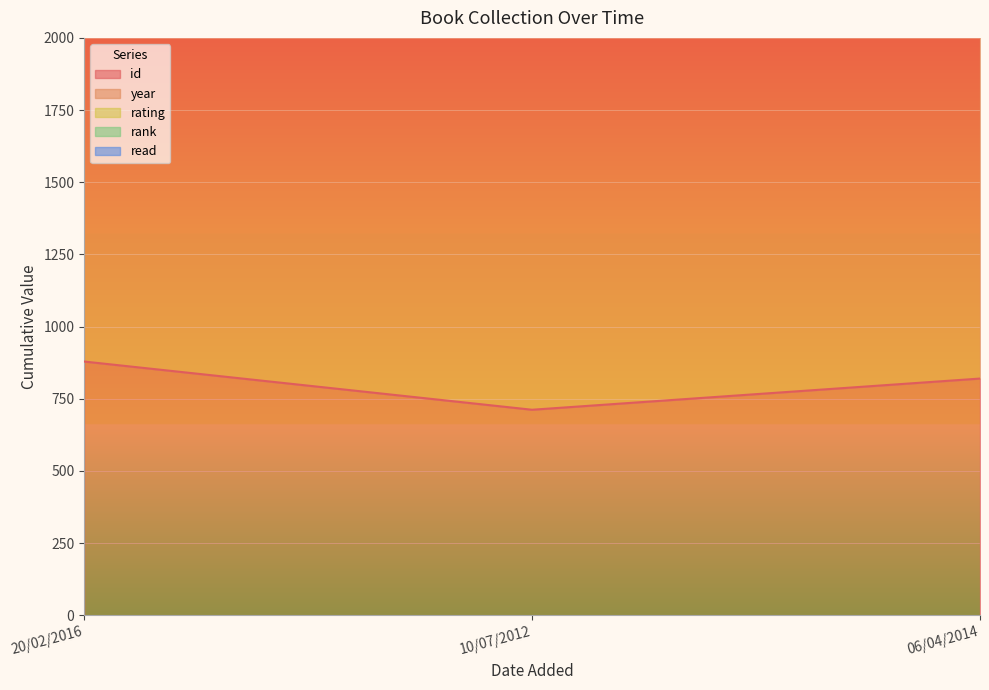

Which series has the largest total across all categories?

year